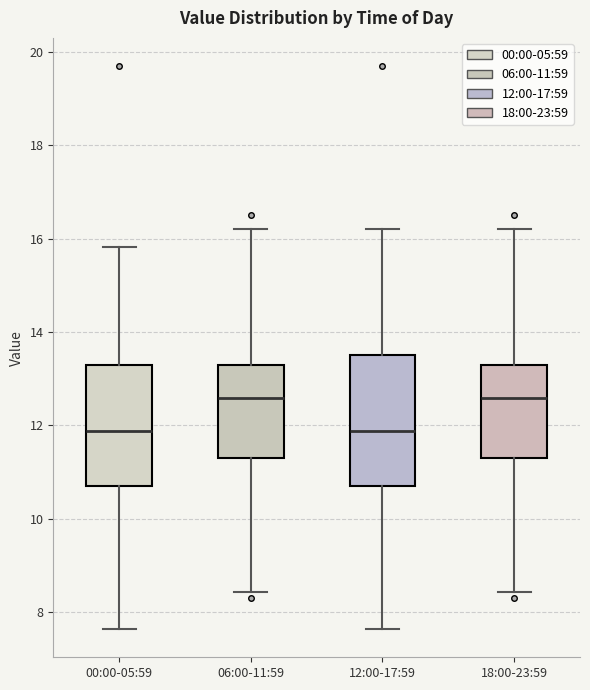

Where is the lower edge of the box for 00:00-05:59 on the y-axis? The values are not printed on the chart, so give them approximately, as read against the axis.

10.8